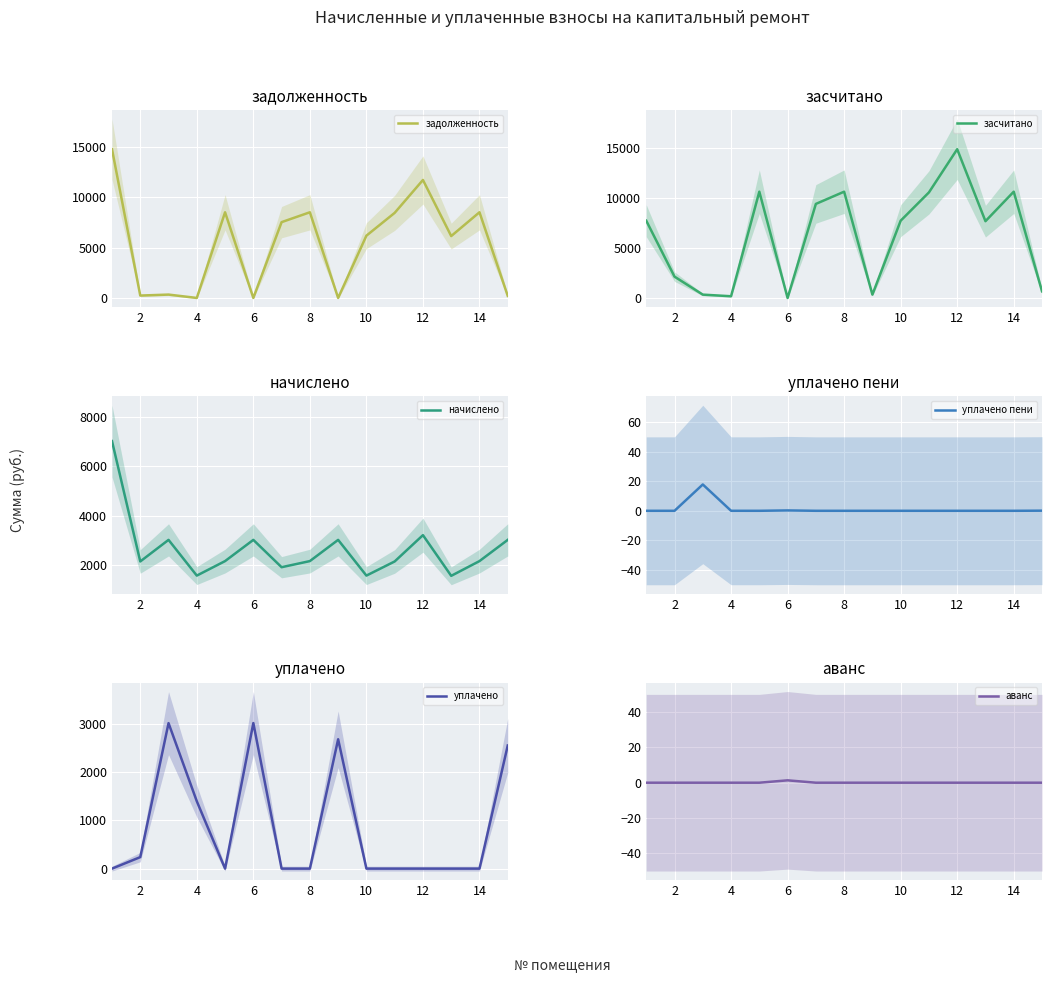

What is the maximum value for задолженность?

14764.8